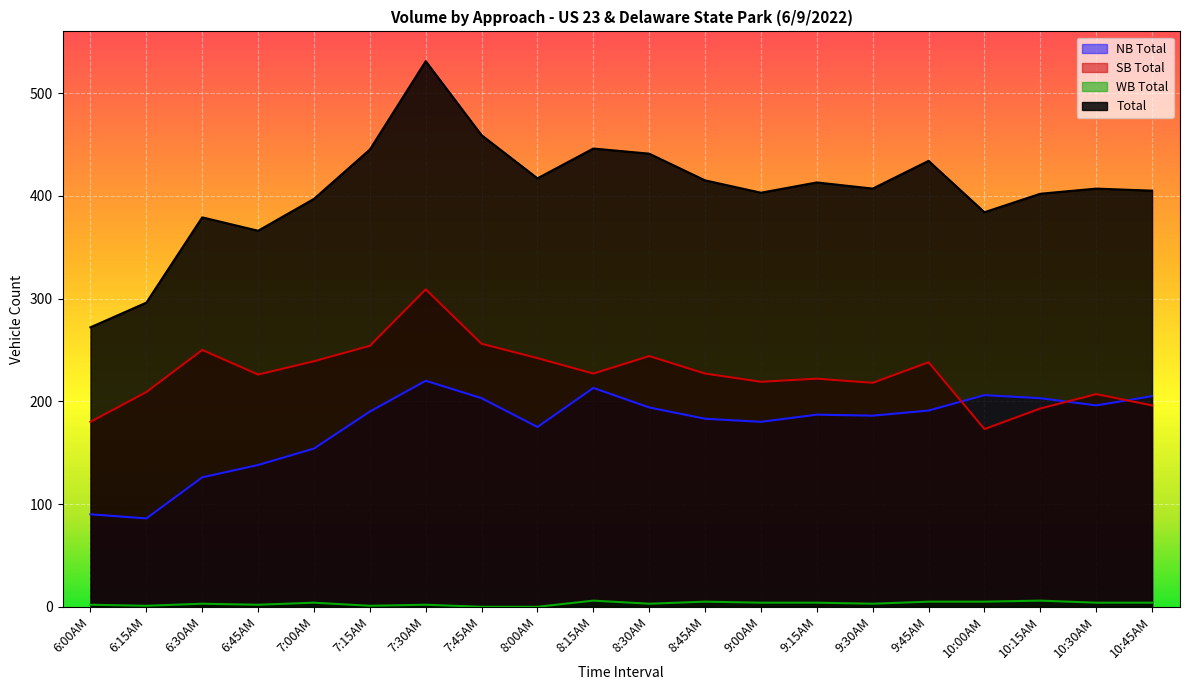

Between 10:30AM and 9:30AM, which is larger?

10:30AM